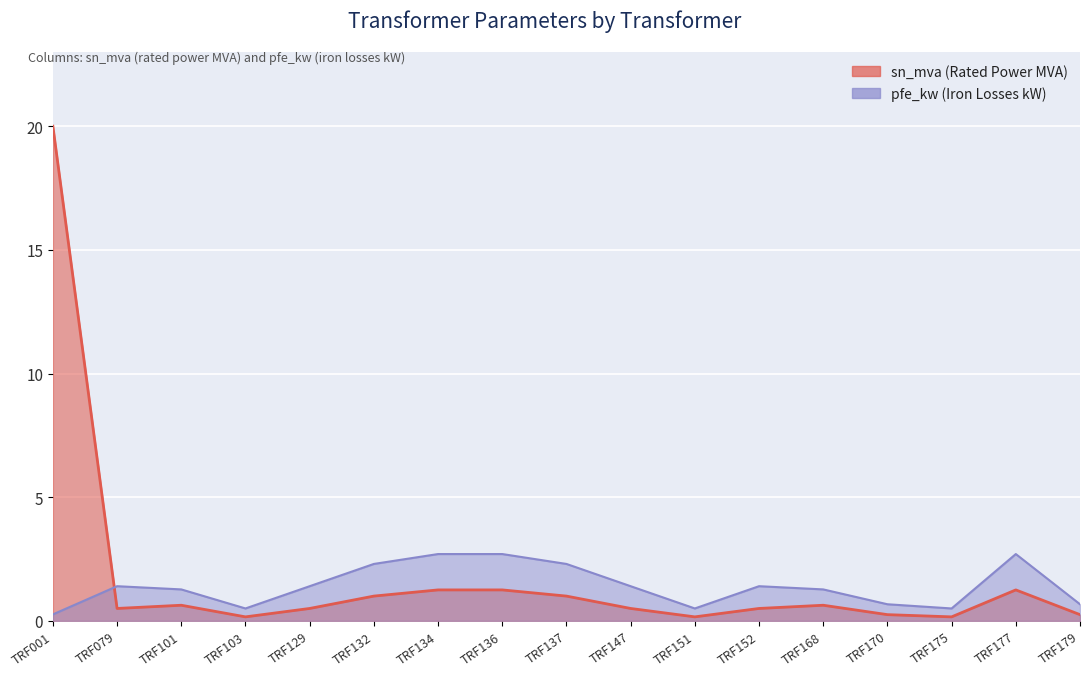

What is the difference between the highest and lowest values at TRF079?

0.9